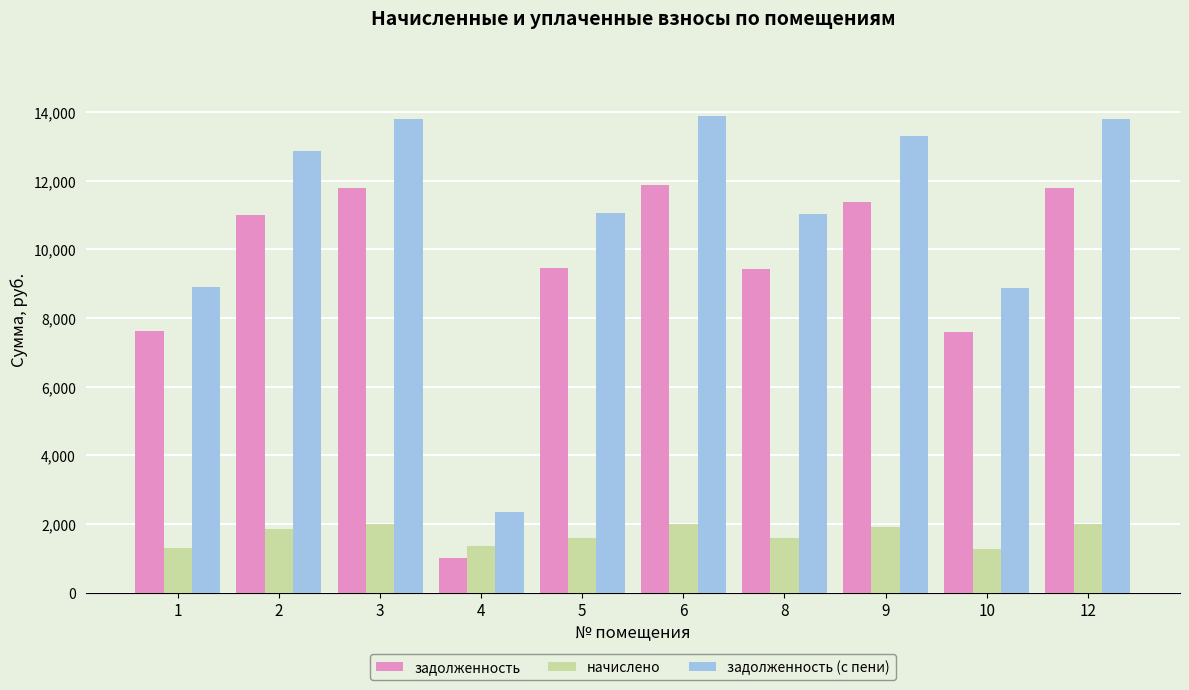

What are all the series names shown in the legend?

задолженность, начислено, задолженность (с пени)